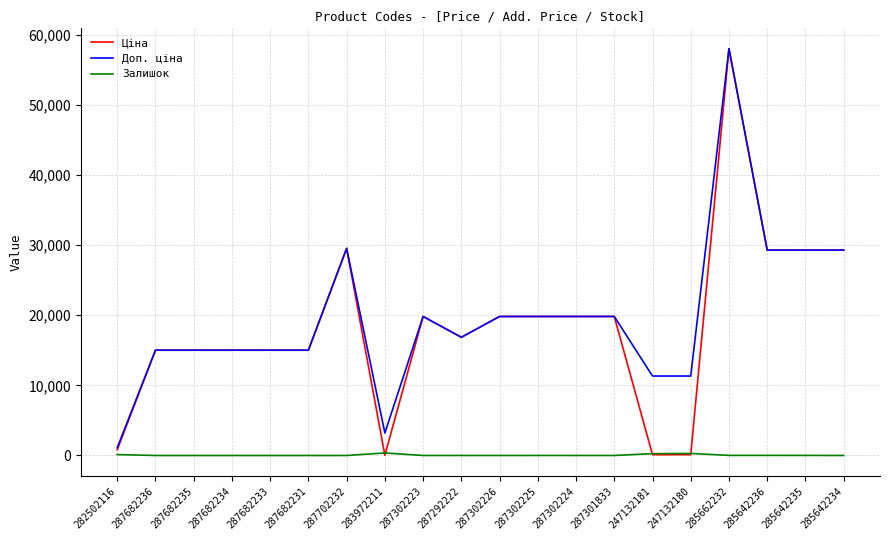

True or false: Доп. ціна has a value of 29294.9 at 285642236.

True